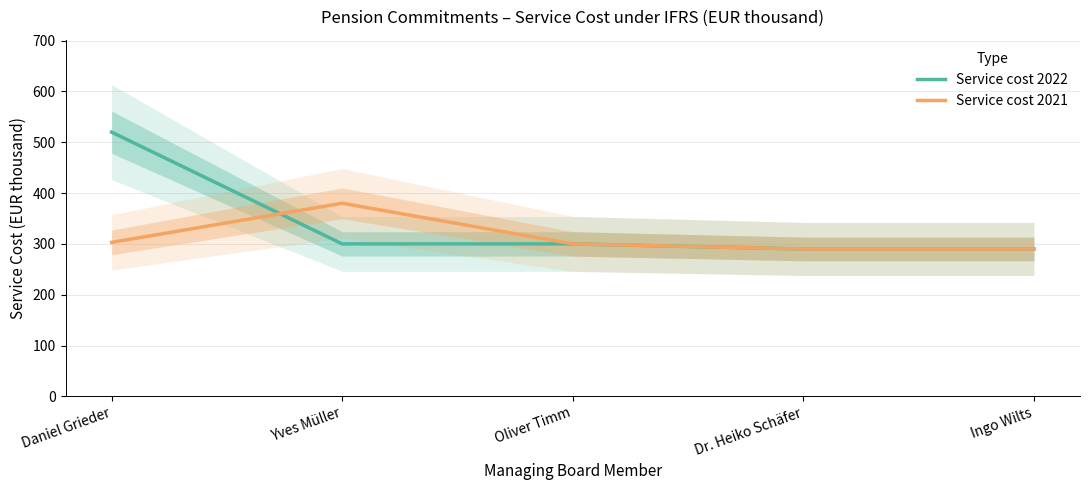

At which category does Service cost 2021 reach its first local peak?

Yves Müller